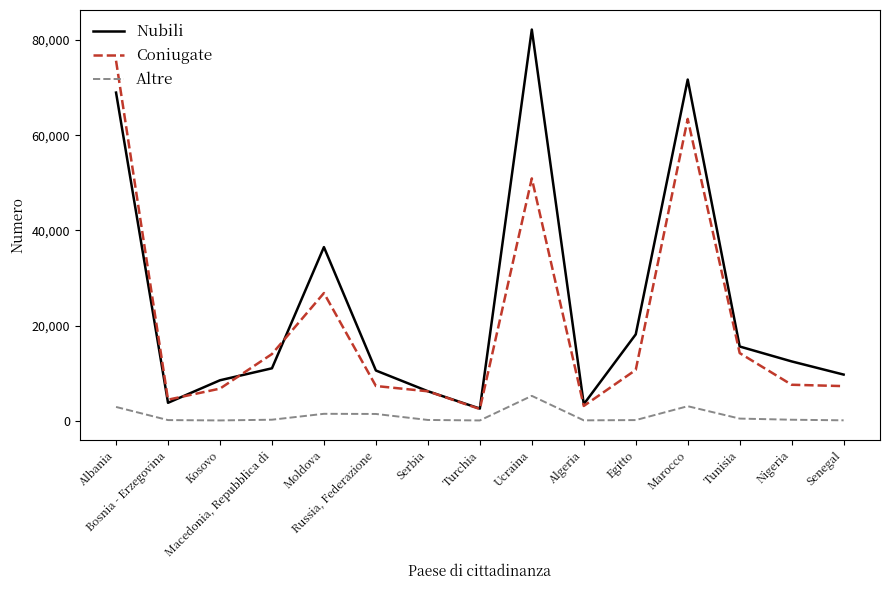

The value of Nubili at Macedonia, Repubblica di is 3929. True or false?

False